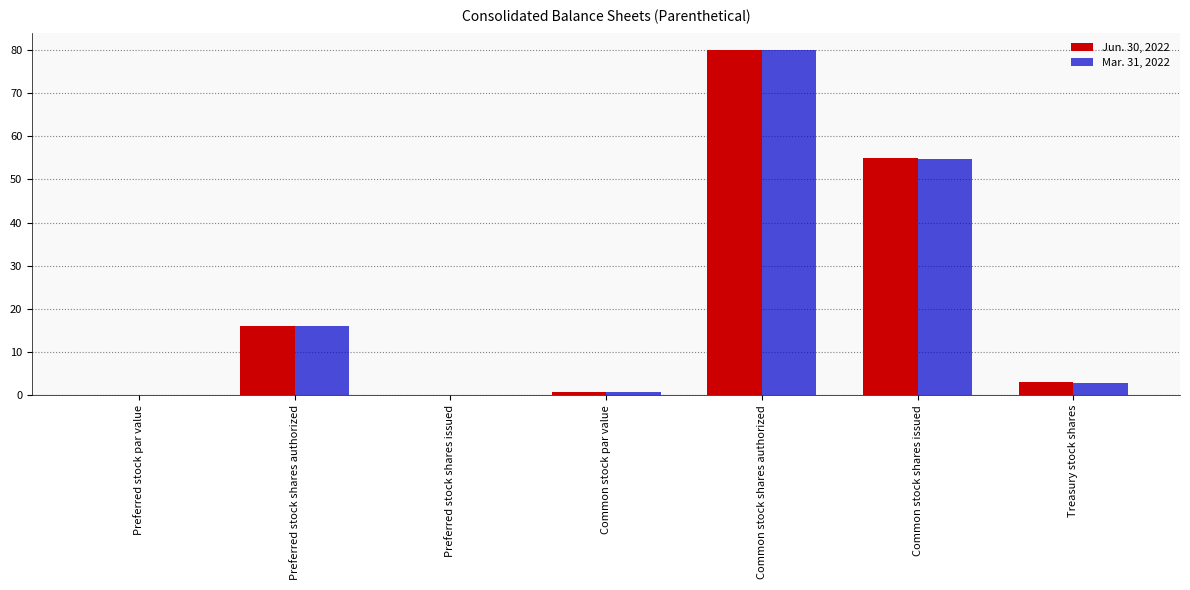

How many categories are shown in the chart?

7